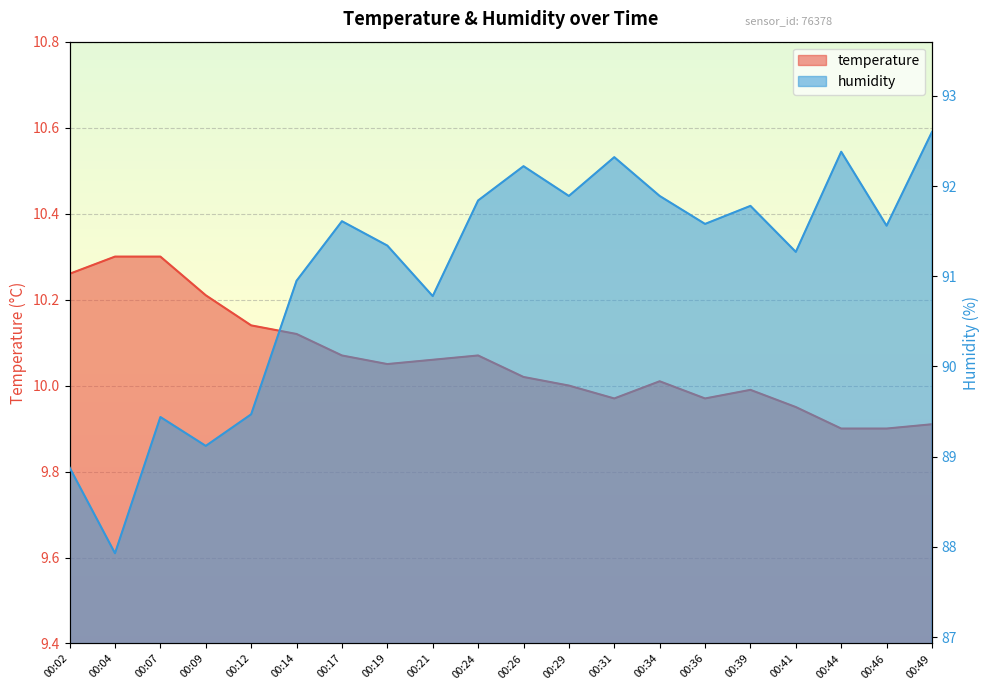

Which category has the highest value in the temperature series?

00:04